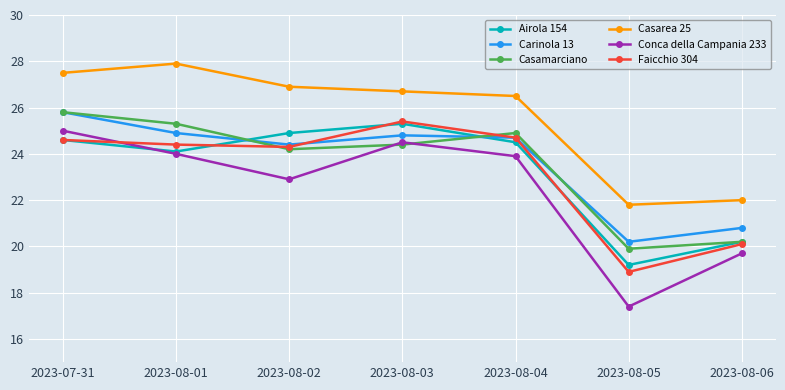

At which category does Conca della Campania 233 reach its first local valley?

2023-08-02